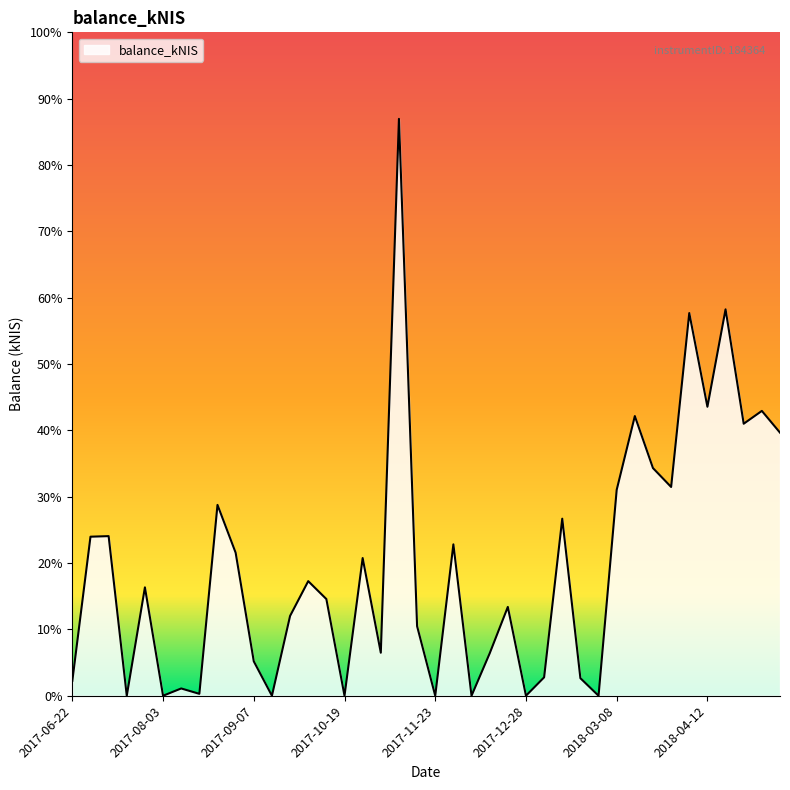

Is this an area chart (filled region under the line)?

Yes